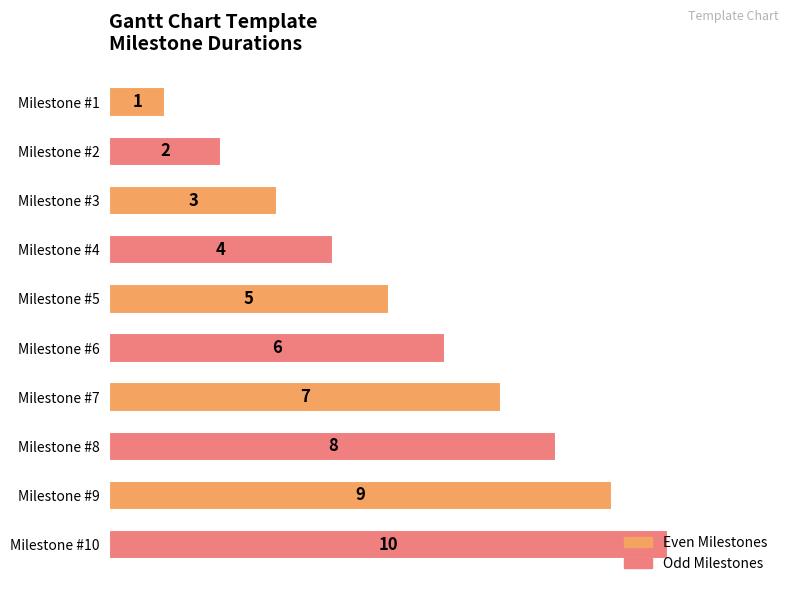

Is it true that the value at Milestone #1 is 2?

False